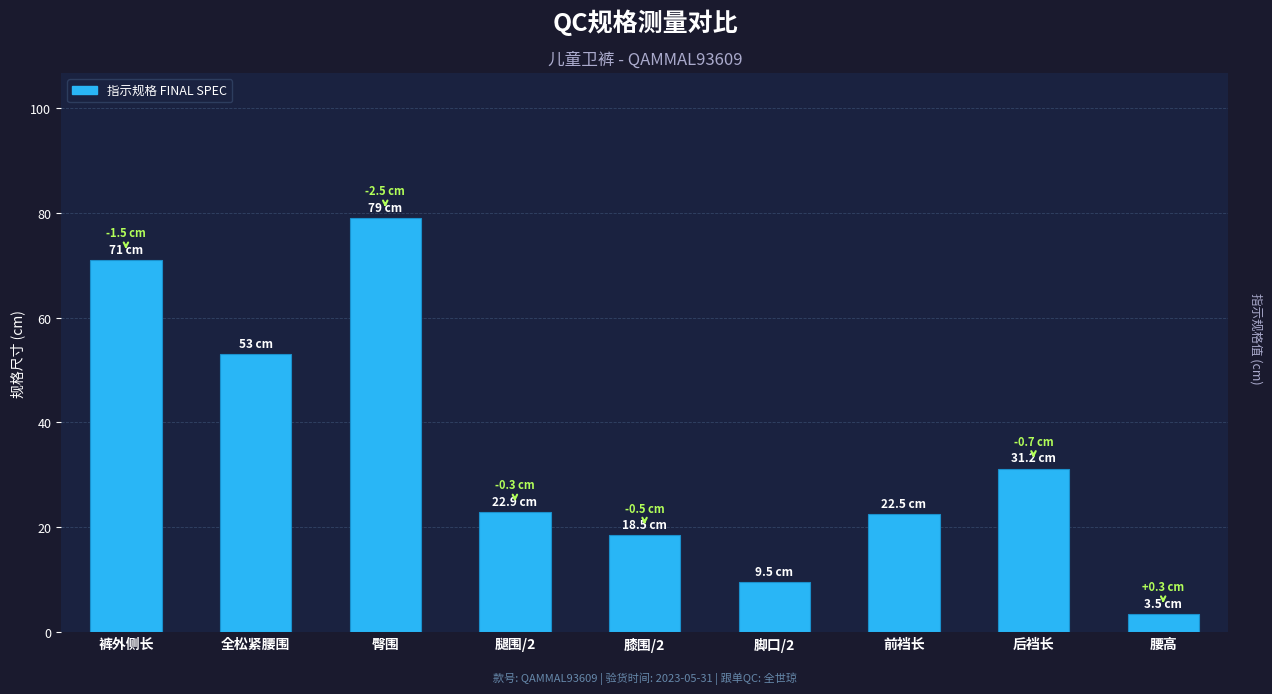

What is the change in value from 裤外侧长 to 膝围/2?

-52.5